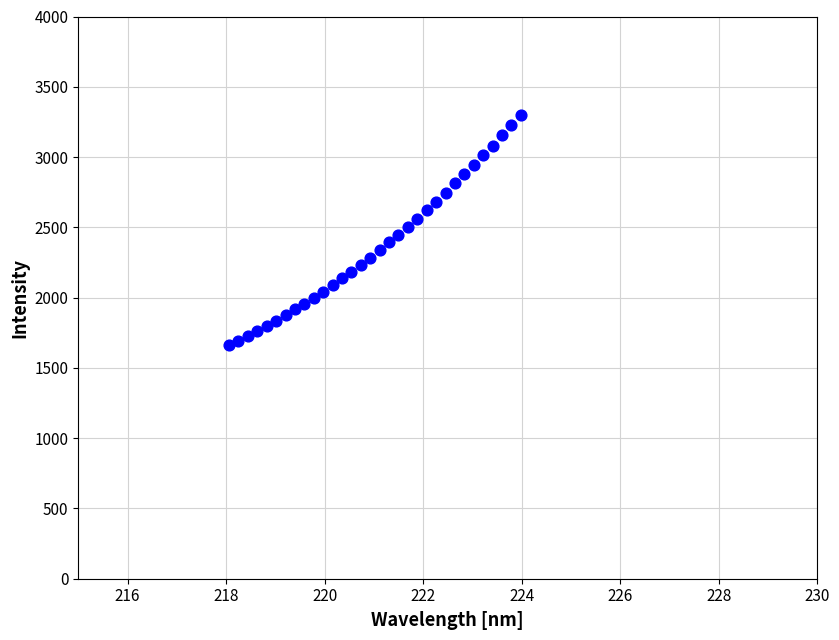

What is the range of Y values (max minus min)?

1639.3